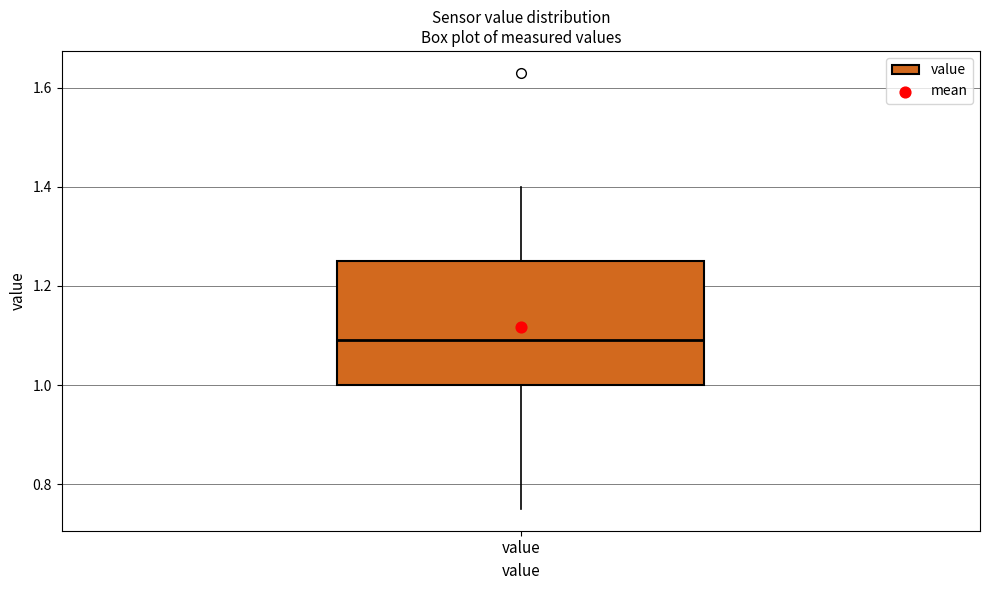

Read this box plot against the y-axis: the position of the median line, the range covered by the box, and the ends of both whiskers. The values are not printed on the chart, so give them approximately, as read against the axis.

median 1.10, box 1.00 to 1.26, whiskers 0.76 to 1.40